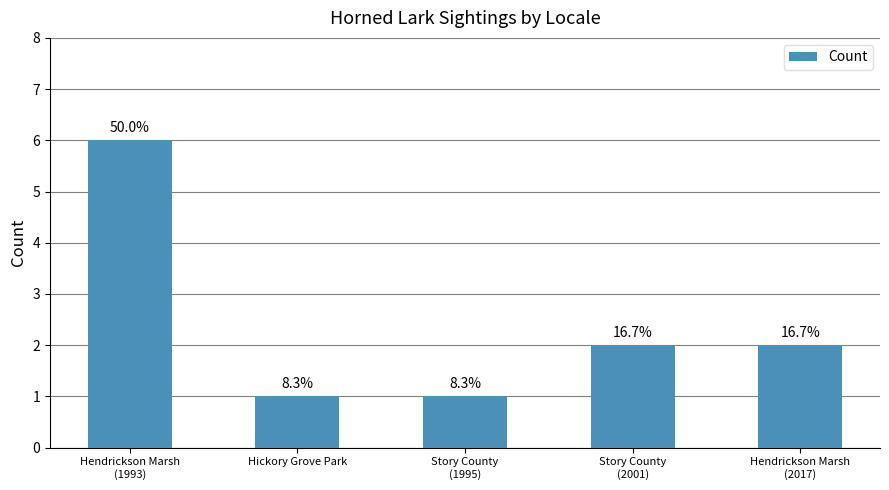

What is the greatest value displayed?

6